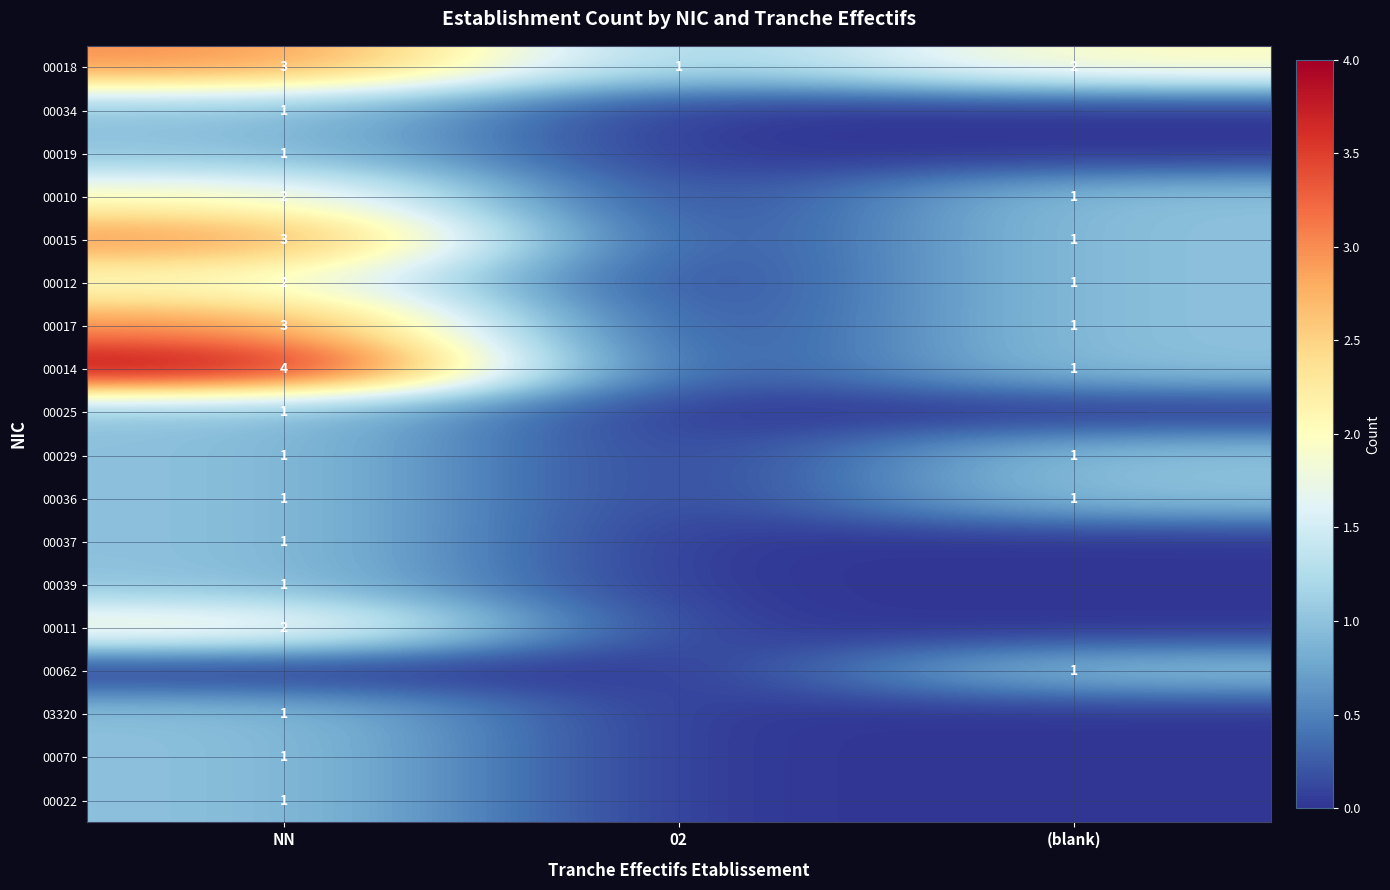

At which category is the sum across all series the highest?

NN